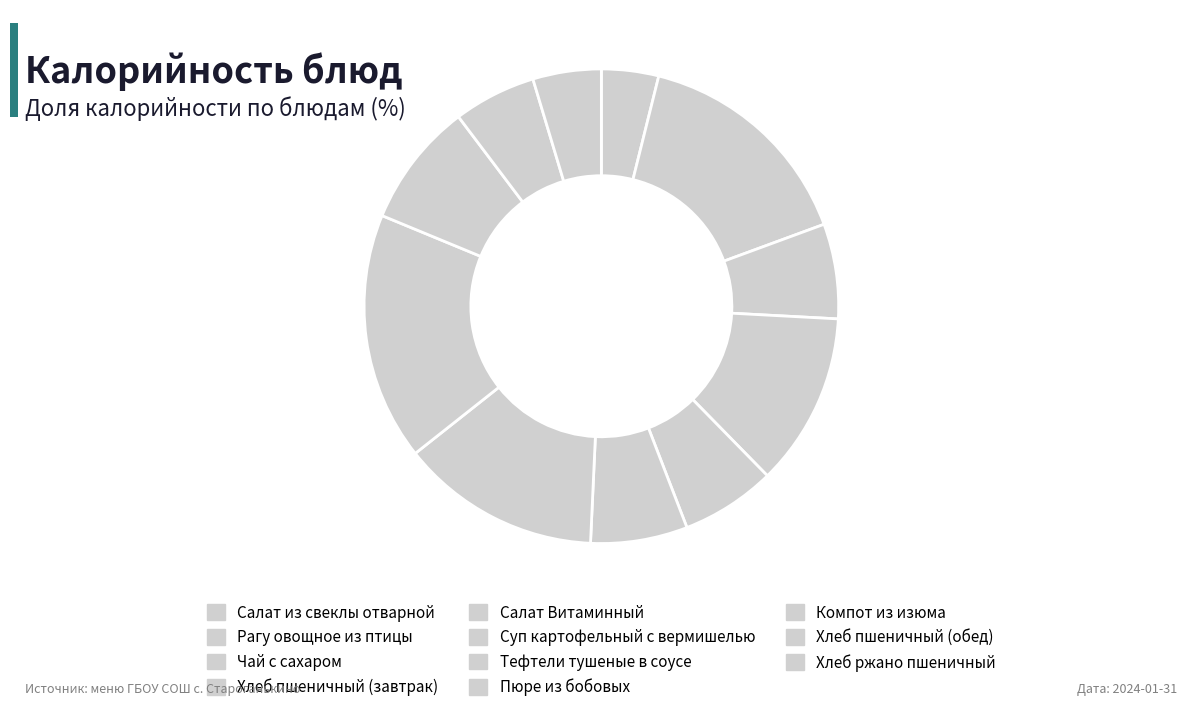

How many segments does this pie chart have?

11